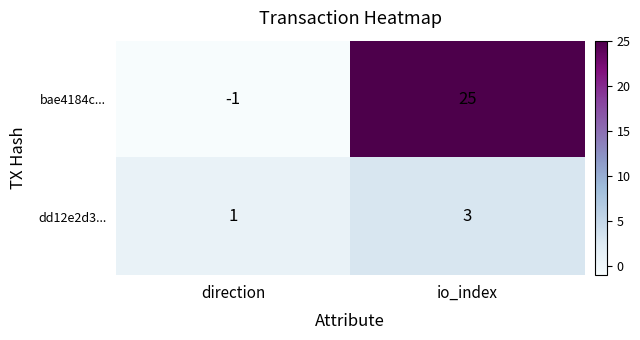

Reading right to left, transcribe all the data shown in this chart.

bae4184c...: 25	-1
dd12e2d3...: 3	1